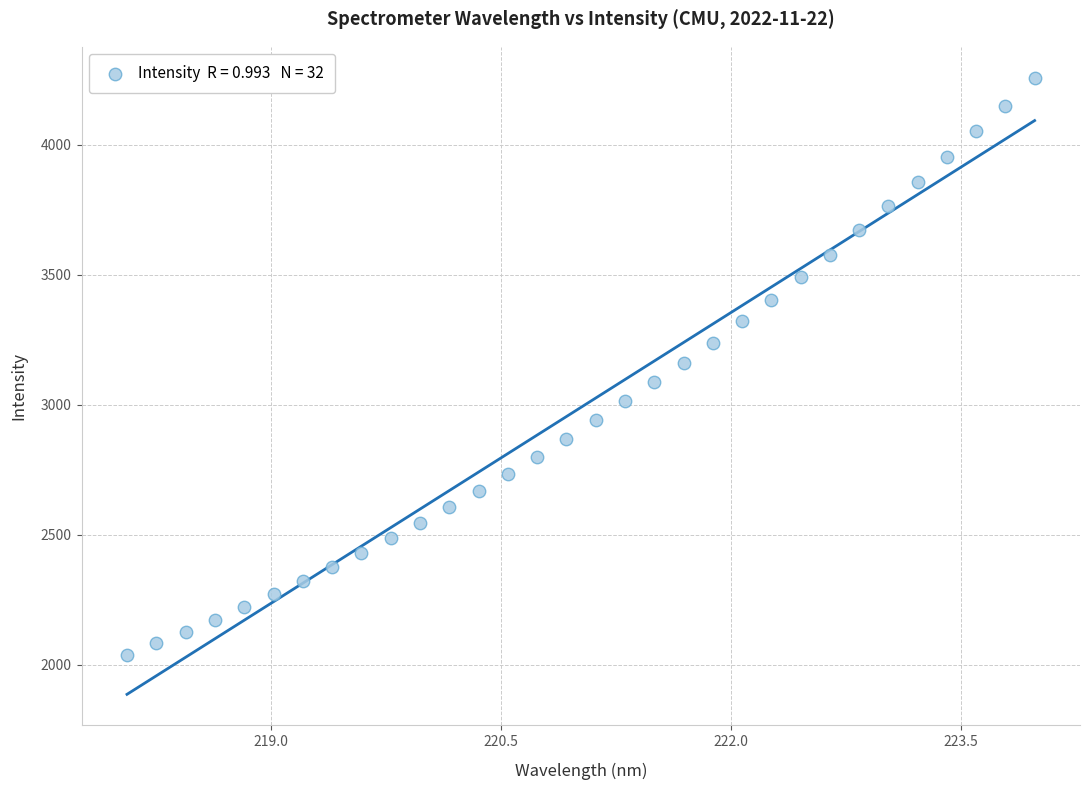

What is the range of Y values (max minus min)?

2222.0